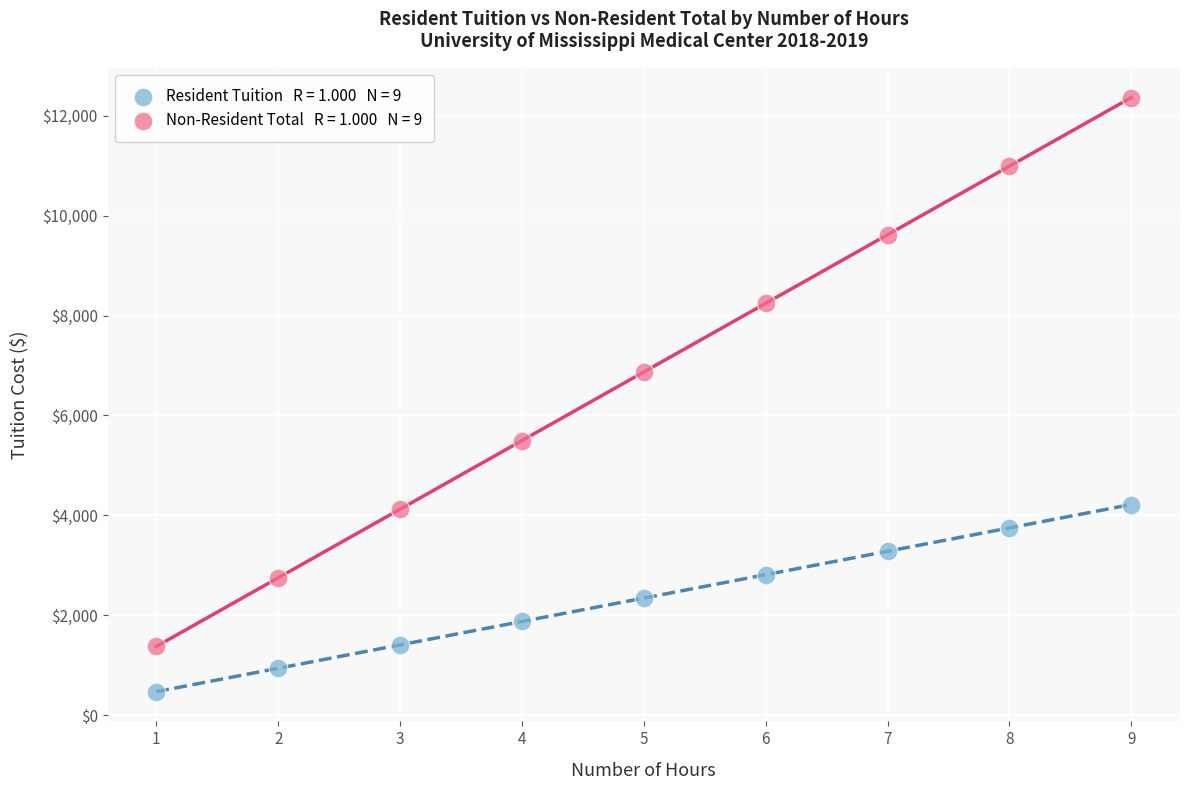

Across all data points, what is the range of X values (max minus min)?

8.0